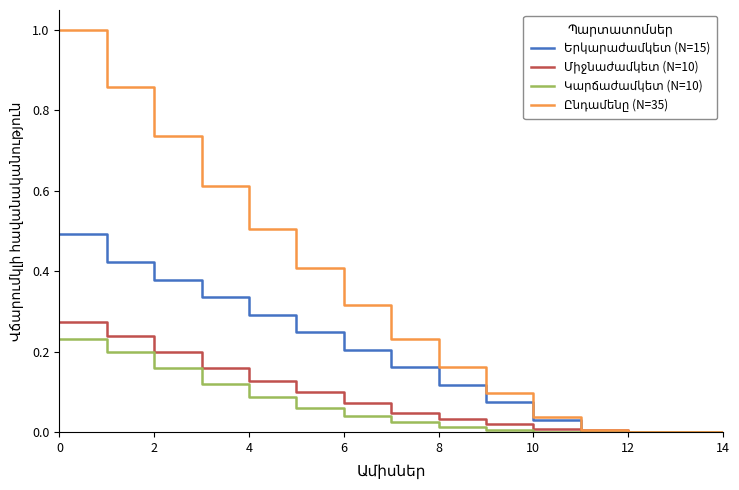

Reading left to right, extract all data points from this chart.

Երկարաժամկետ (N=15): 0.5	0.4	0.4	0.3	0.3	0.2	0.2	0.2	0.1	0.1	0.0	0.0	0.0	0.0	0.0
Միջնաժամկետ (N=10): 0.3	0.2	0.2	0.2	0.1	0.1	0.1	0.0	0.0	0.0	0.0	0.0	0.0	0.0	0.0
Կարճաժամկետ (N=10): 0.2	0.2	0.2	0.1	0.1	0.1	0.0	0.0	0.0	0.0	0.0	0.0	0.0	0.0	0.0
Ընդամենը (N=35): 1.0	0.9	0.7	0.6	0.5	0.4	0.3	0.2	0.2	0.1	0.0	0.0	0.0	0.0	0.0